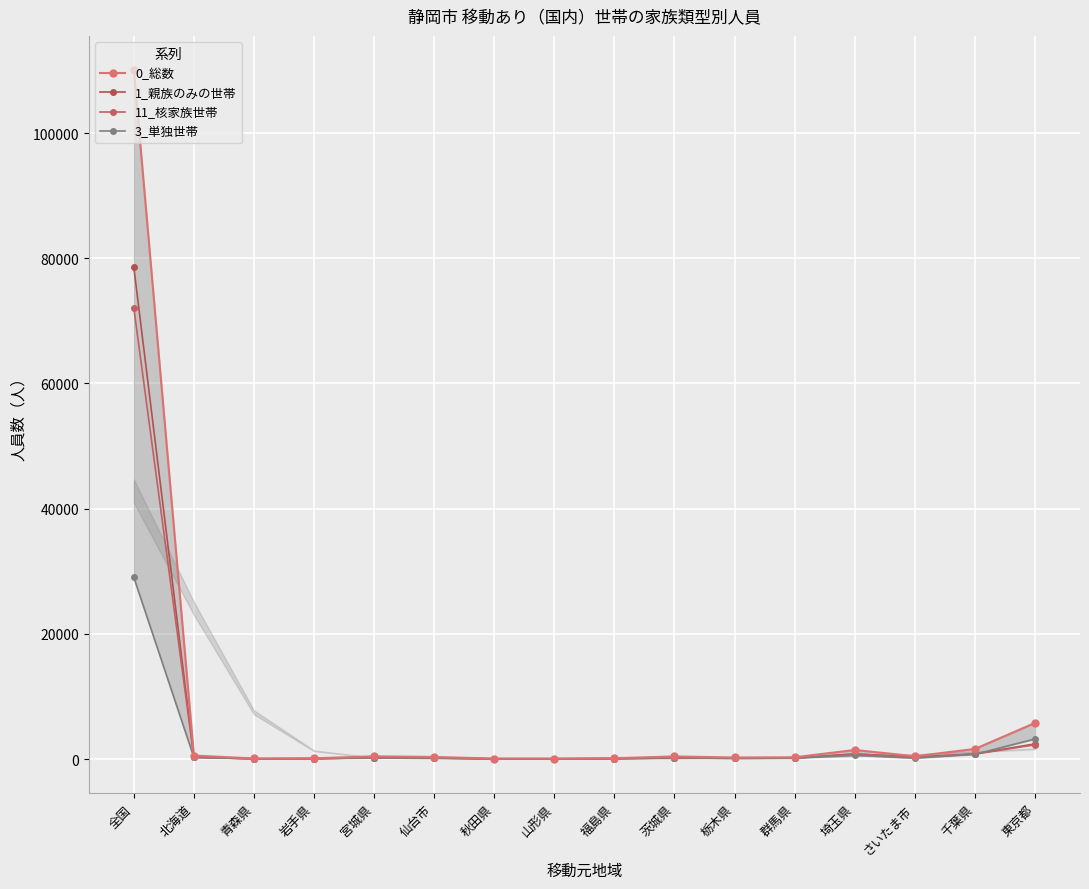

Reading left to right, list all the values displayed in this chart.

0_総数: 110020	552	90	118	430	330	74	78	134	411	243	280	1445	442	1607	5758
1_親族のみの世帯: 78539	289	32	60	225	161	18	27	61	171	110	145	821	302	817	2416
11_核家族世帯: 72040	284	32	44	213	159	18	27	56	169	102	139	785	292	784	2264
3_単独世帯: 28999	259	56	58	197	161	56	51	73	236	129	133	598	136	750	3204